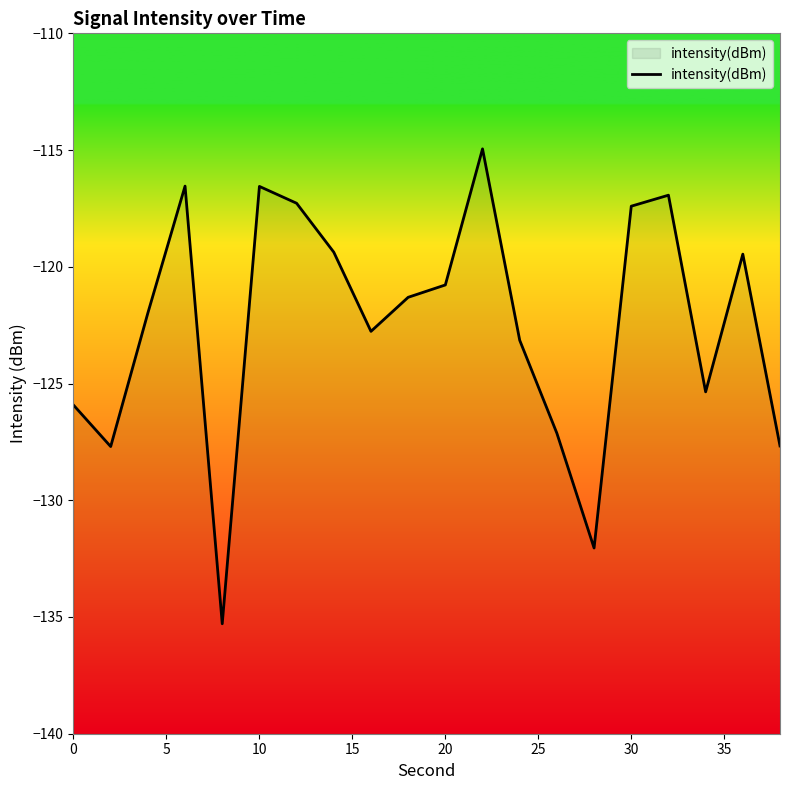

True or false: the data shows -120.8 at 20.

True